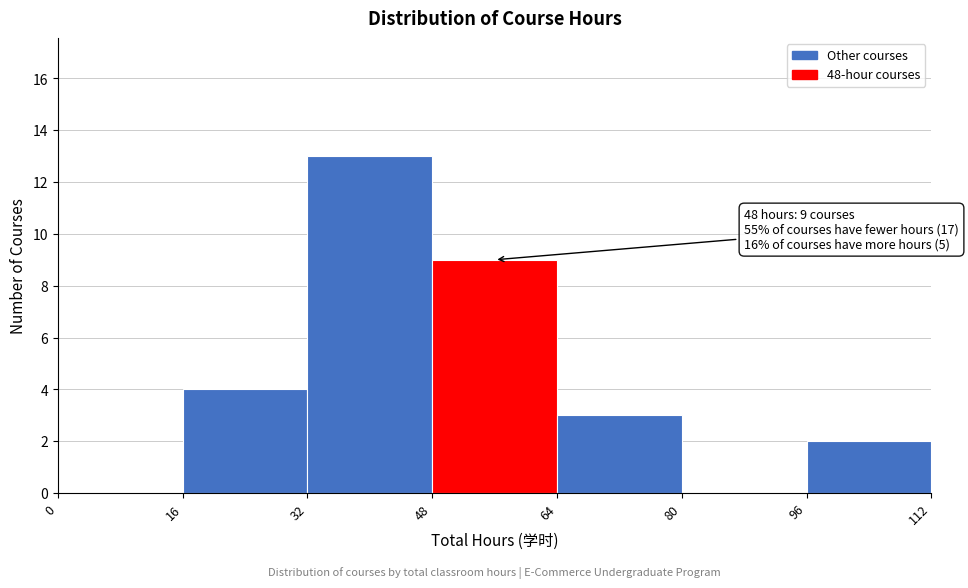

Over which range of the x-axis is the bar tallest?

32 to 48